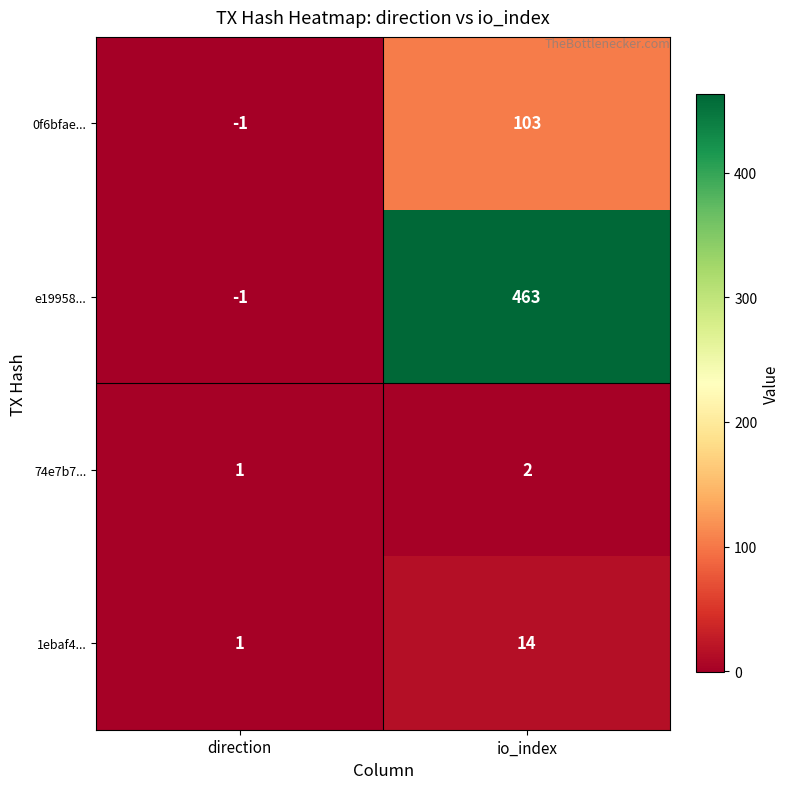

What is the difference between the maximum and minimum values in the 0f6bfae... series?

104